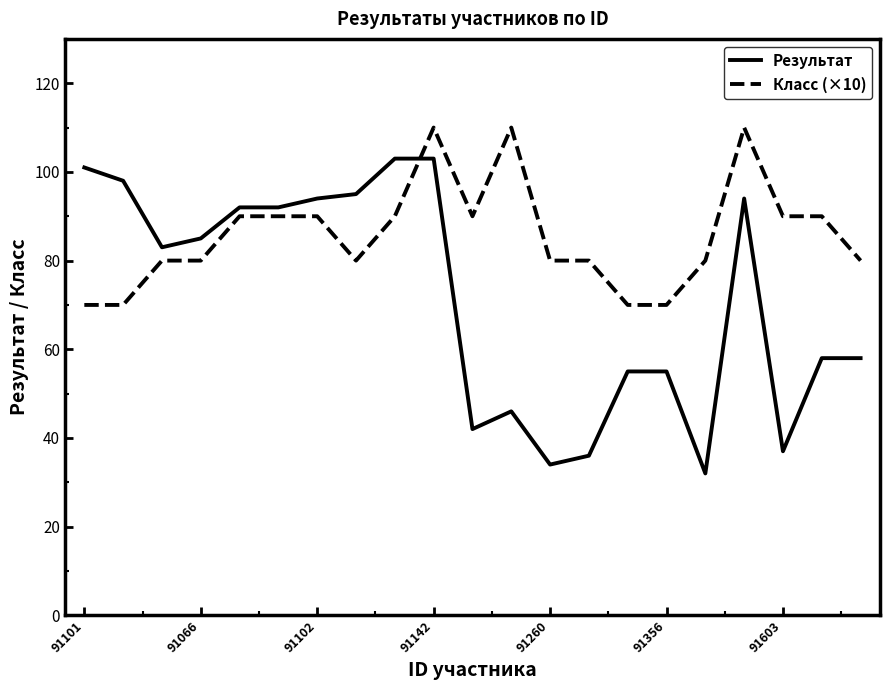

Which series has the widest spread of values?

Результат